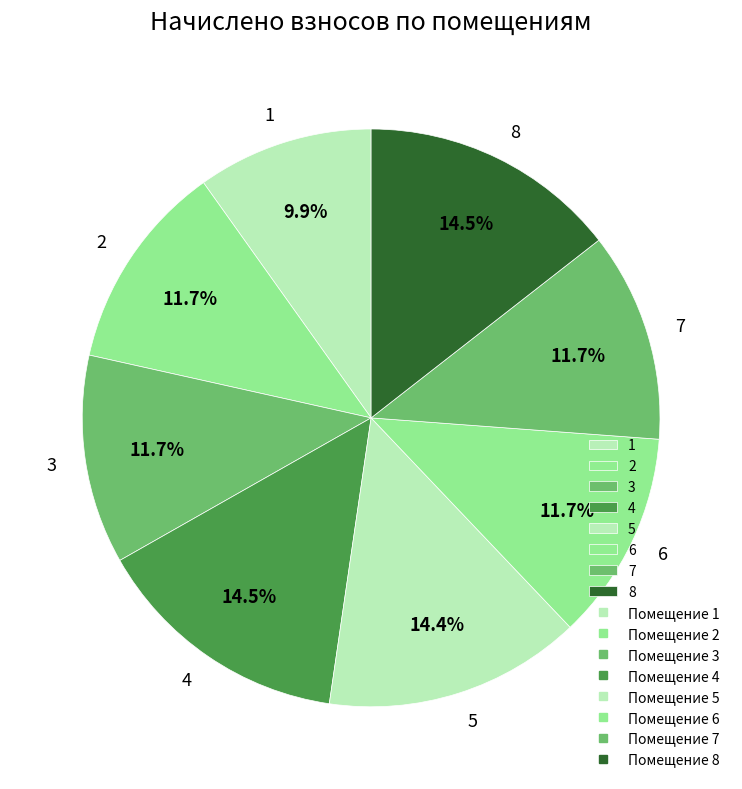

How many slices are in this pie chart?

8